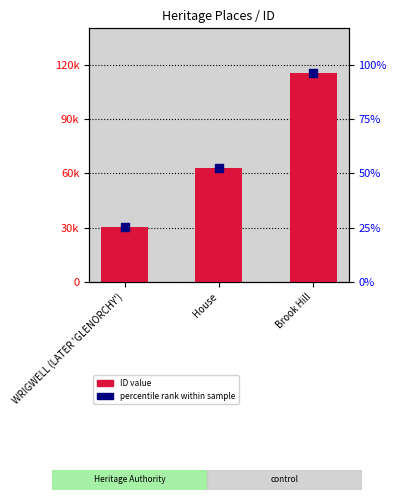

Which series has the largest Y range (max minus min)?

ID